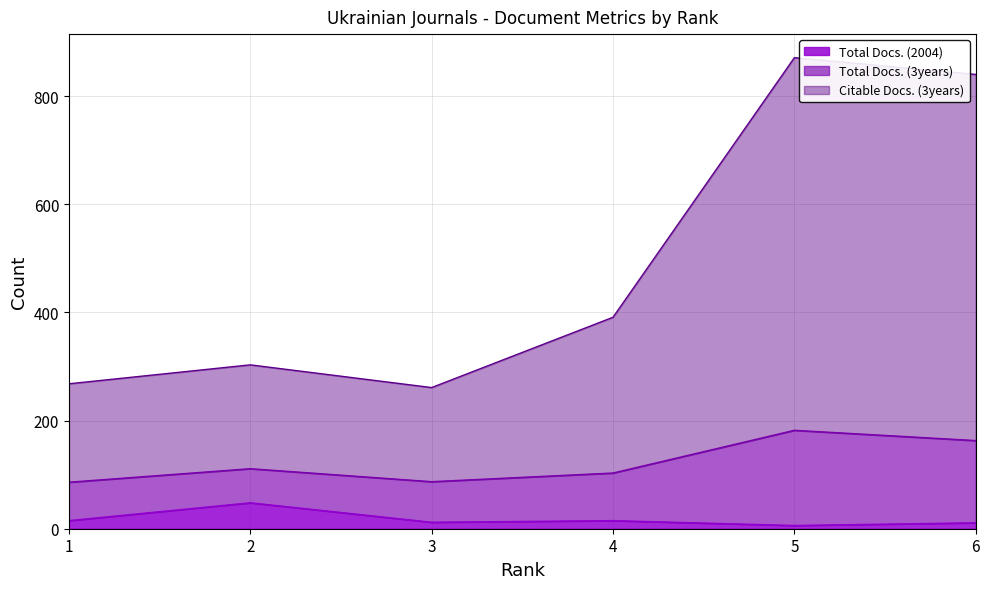

What is the difference between the highest and lowest values at 1?

253